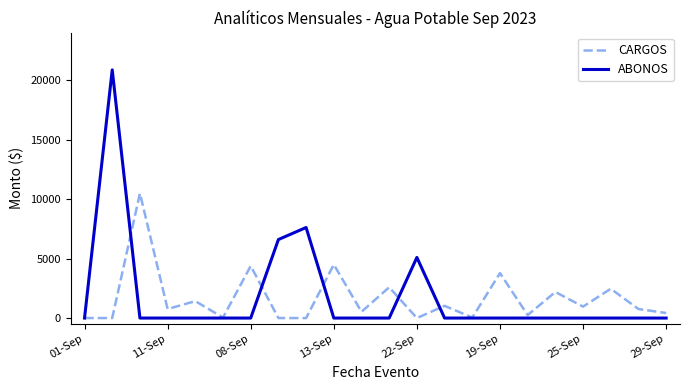

What are all the series names shown in the legend?

CARGOS, ABONOS